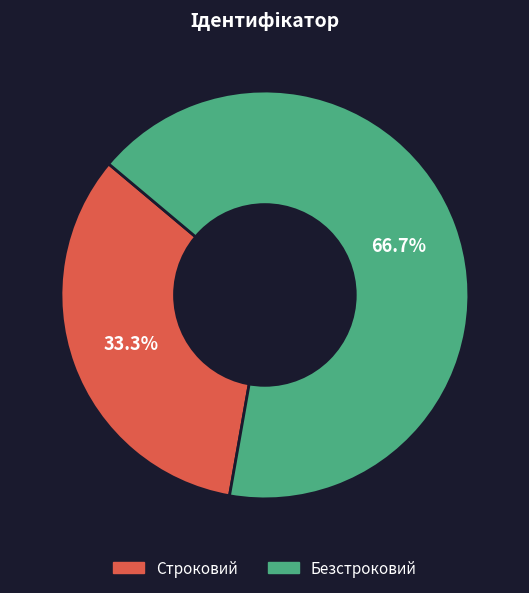

What is the ratio of the value at Строковий to the value at Безстроковий?

0.5